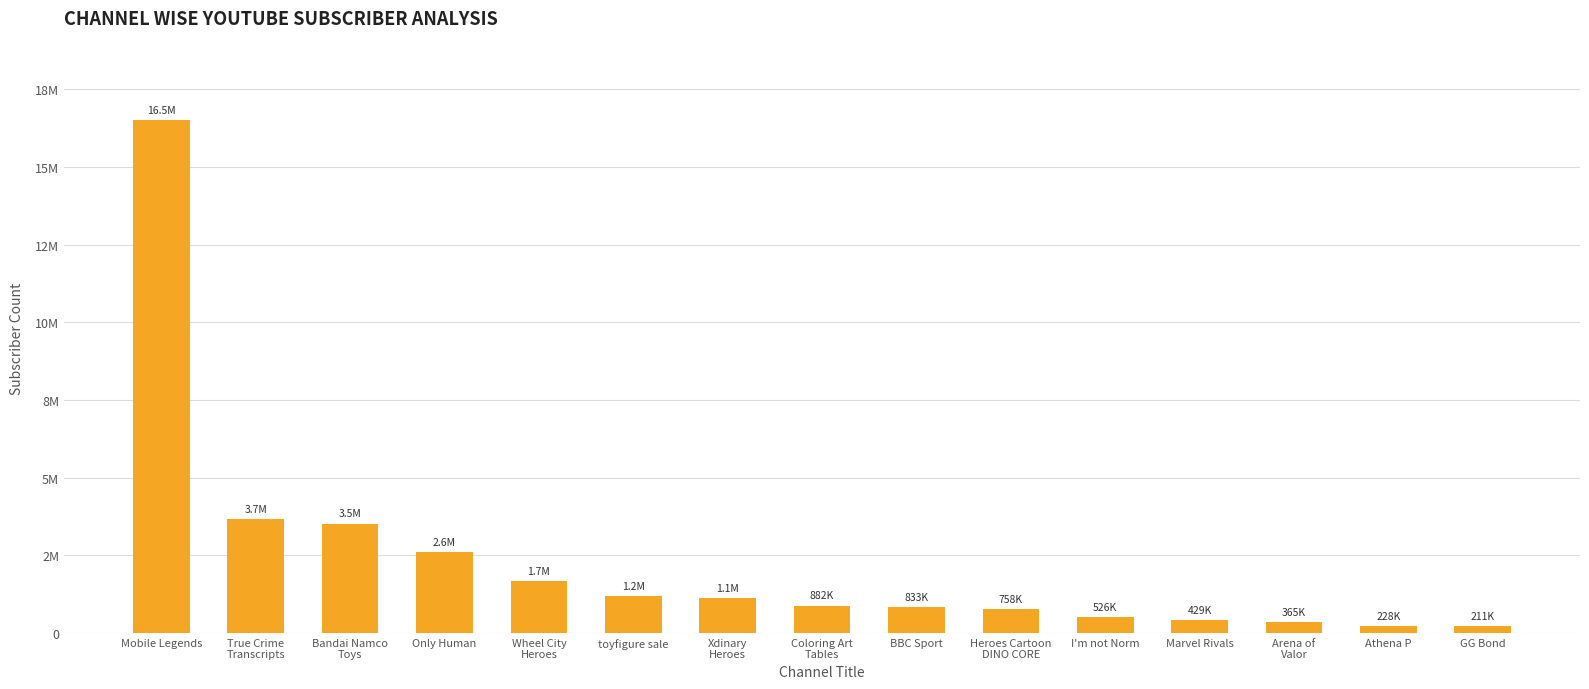

What is the smallest value displayed?

211000